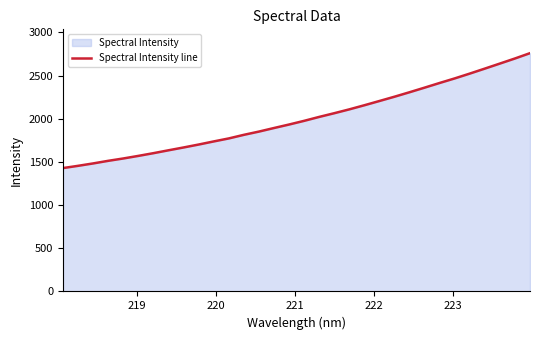

What is the minimum value shown in the chart?

1428.8